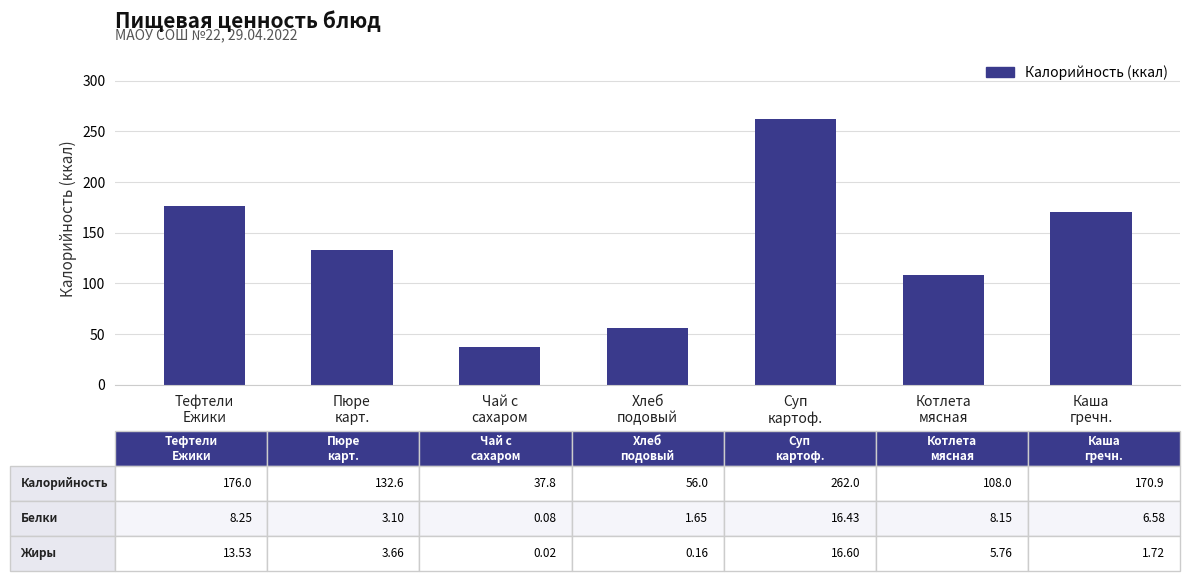

What is the maximum value shown in the chart?

262.0